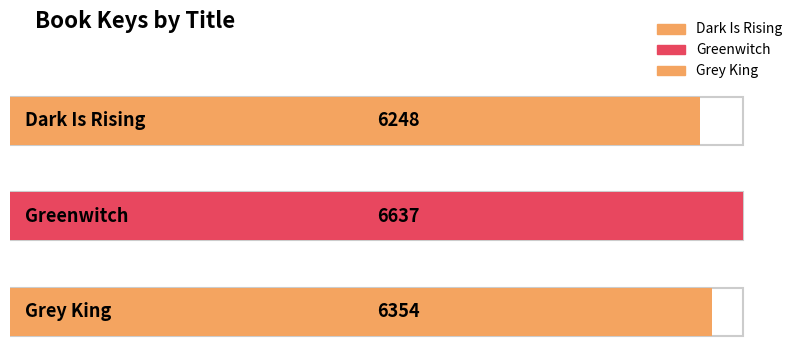

What is the ratio of the value at Grey King to the value at Dark Is Rising?

1.0